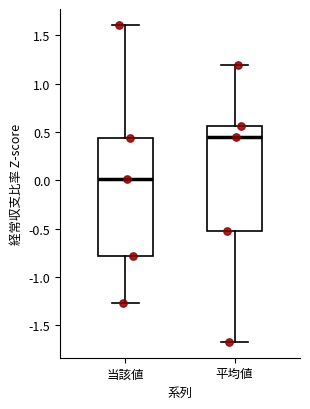

Where is the upper edge of the box for 当該値 on the y-axis? The values are not printed on the chart, so give them approximately, as read against the axis.

0.45